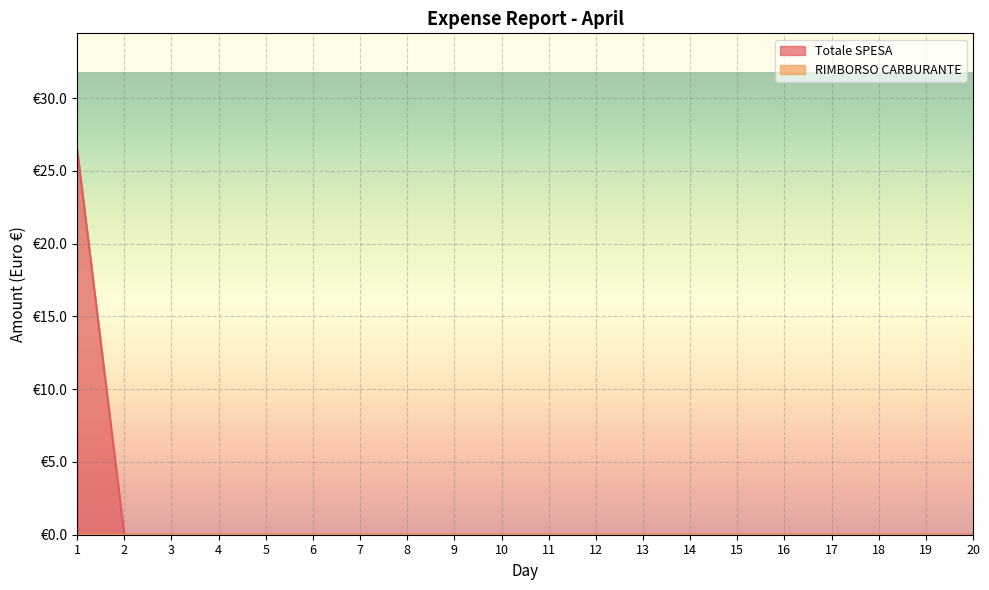

Which has a higher value, 15 or 9?

15